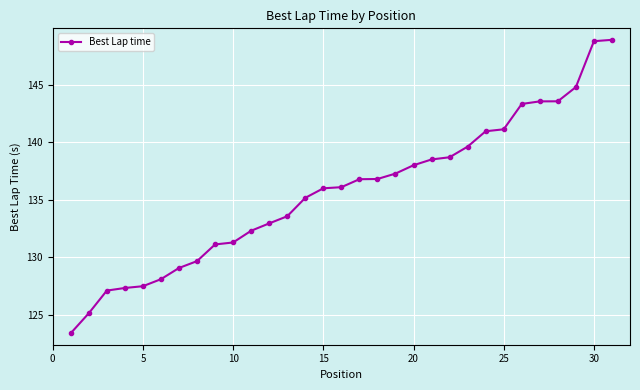

How many lines are shown in the chart?

1